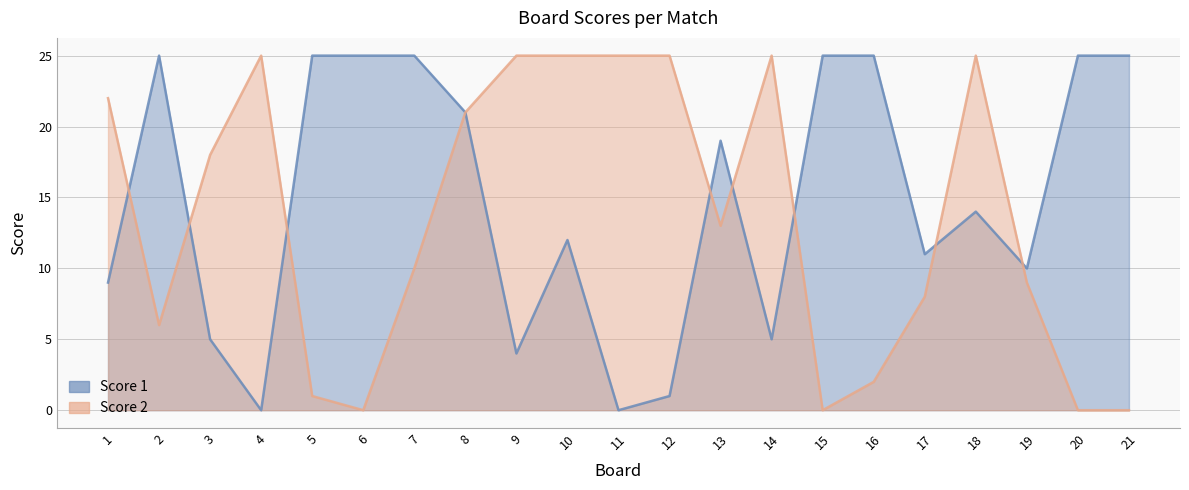

How many values in the Score 2 series are below 13?

10